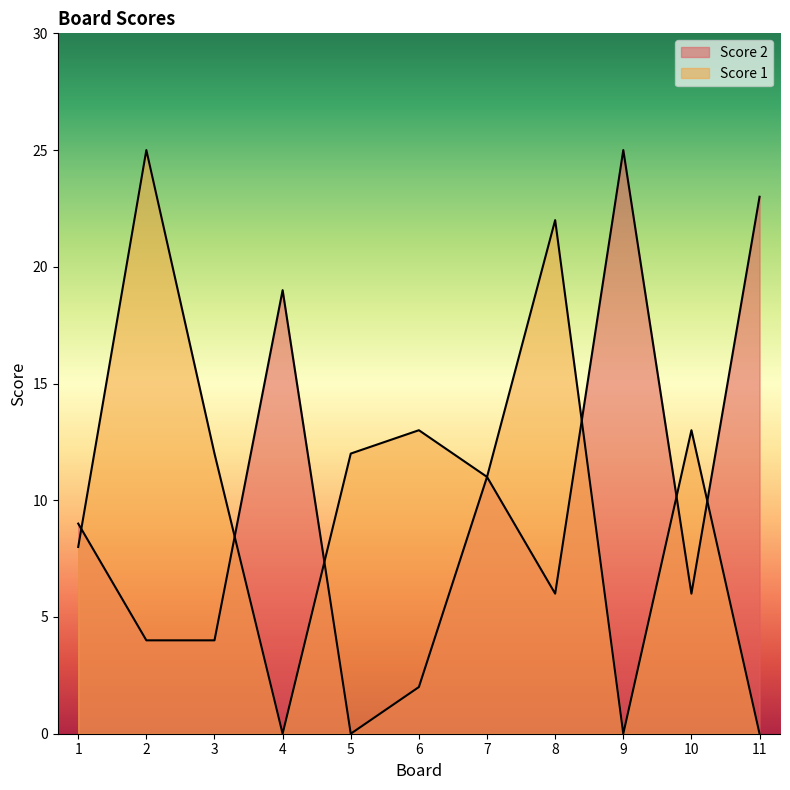

Which category has the lowest value across all series?

5